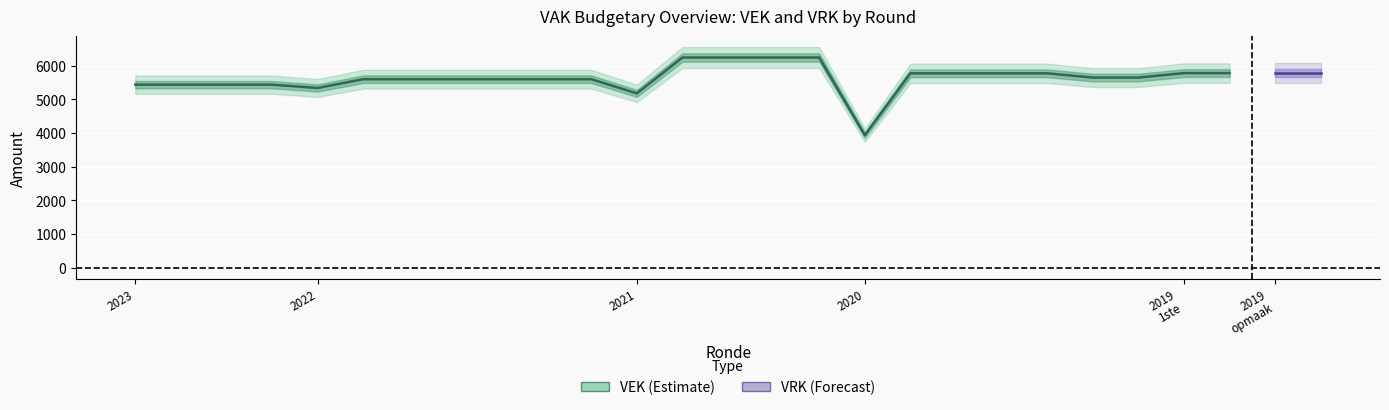

After their last crossing, which series has the higher values: VEK or VRK?

VRK